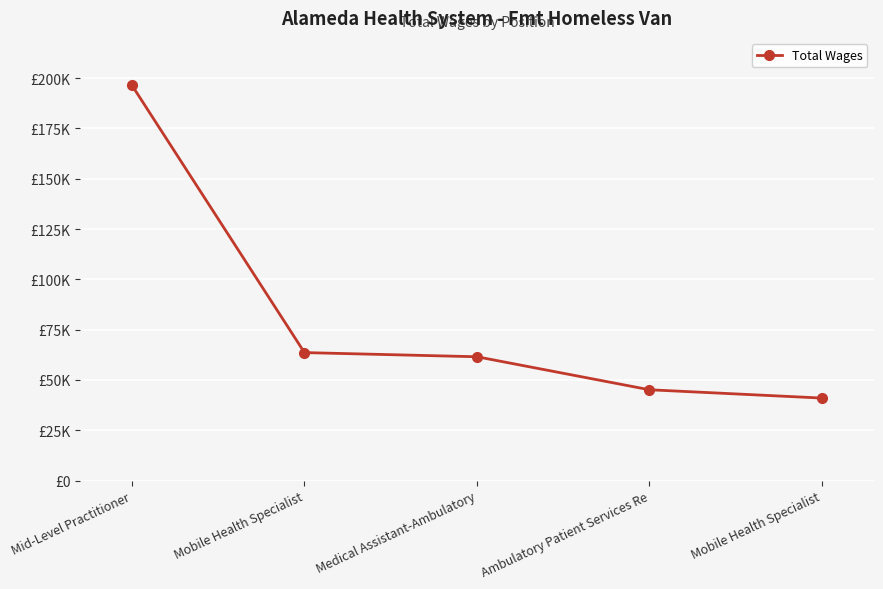

Is this an area chart (filled region under the line)?

No